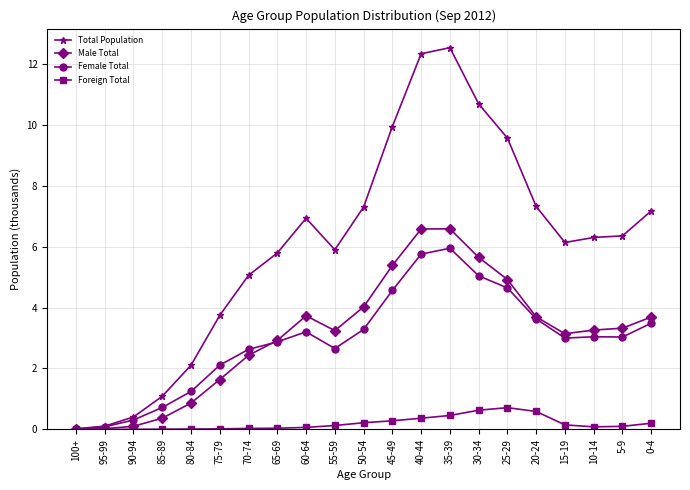

Where is the first local maximum for Total Population?

60-64